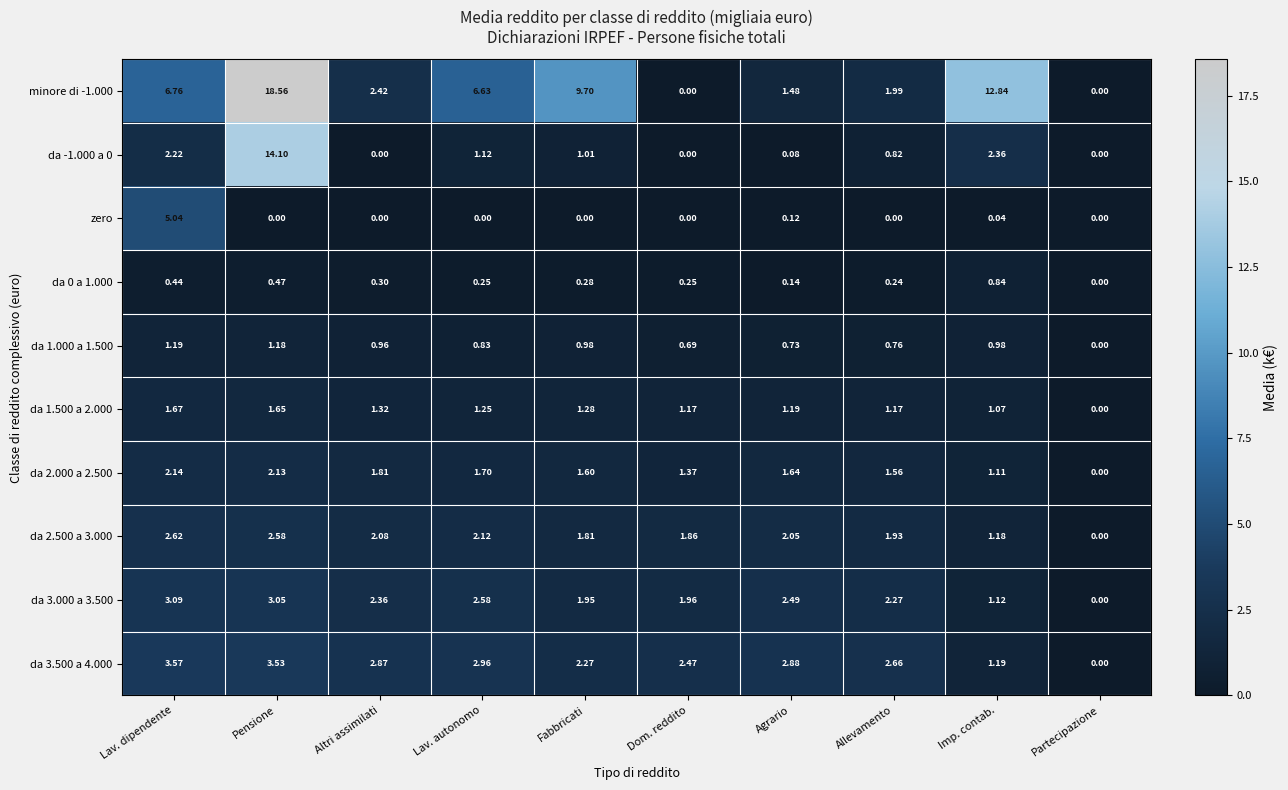

Where is zero nearest to the value 2?

Agrario